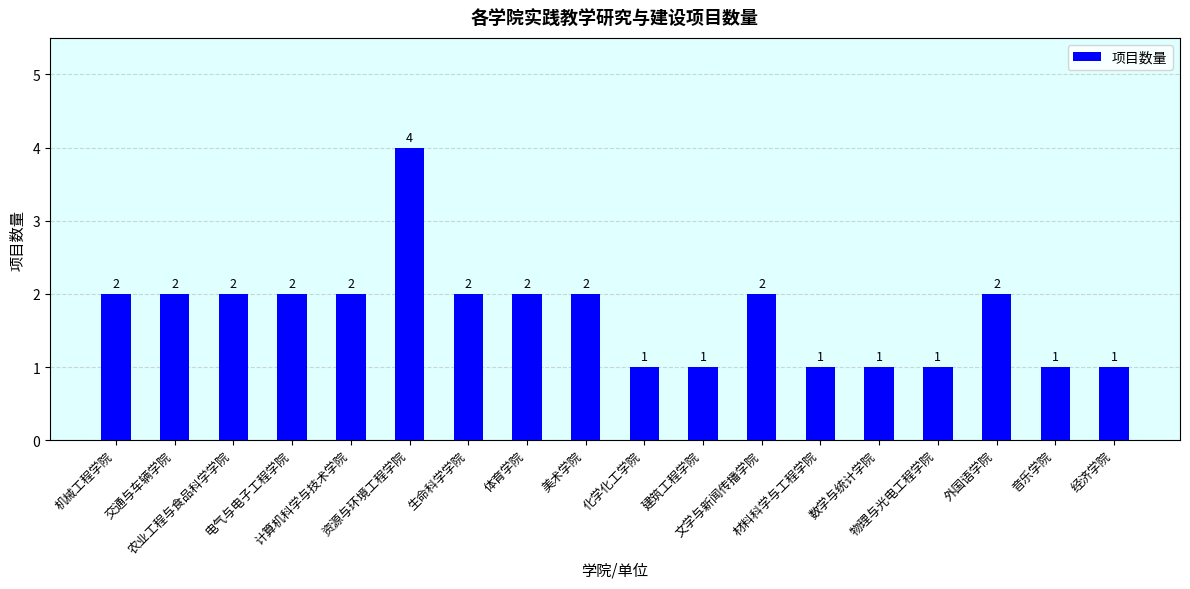

What is the greatest value displayed?

4